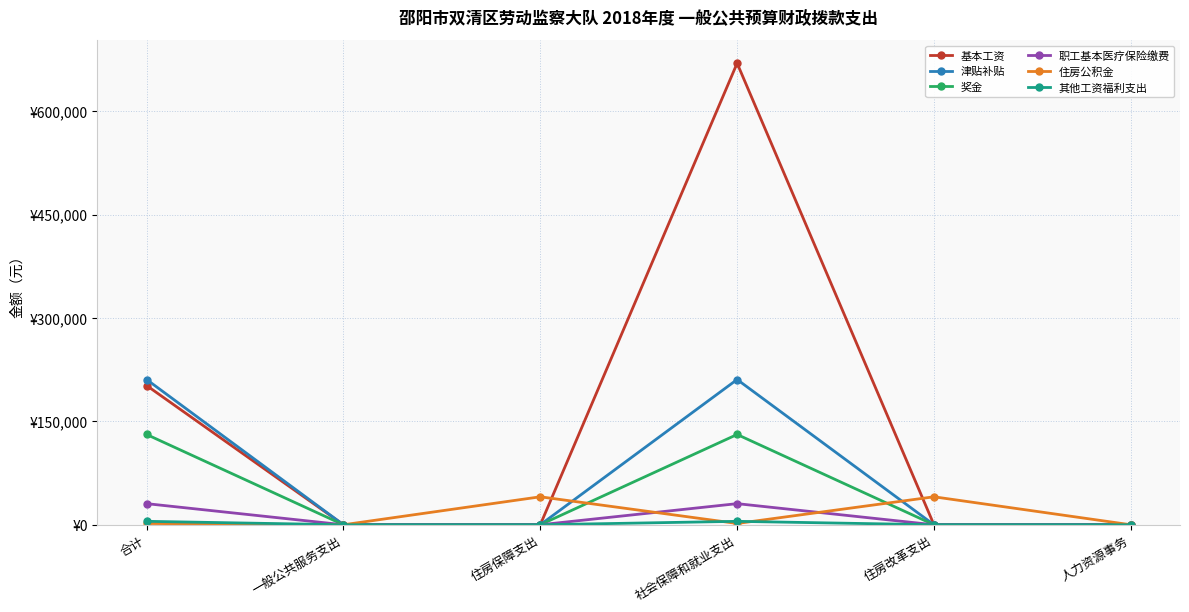

What is the difference between the maximum and minimum values in the 职工基本医疗保险缴费 series?

30656